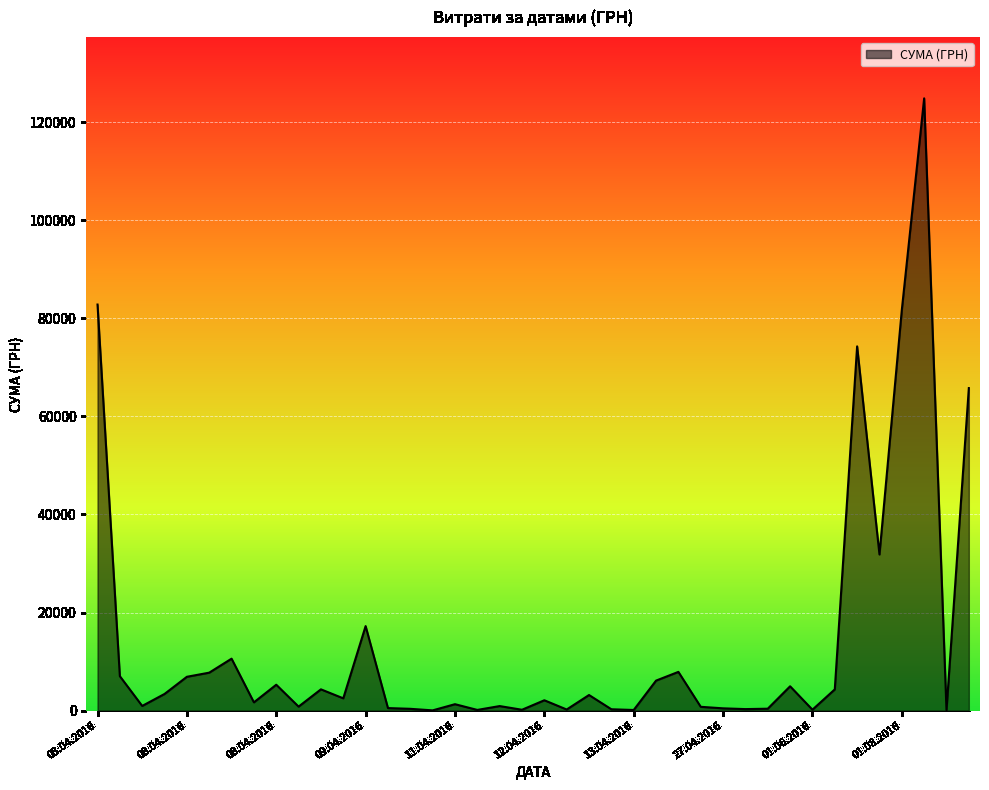

What is the maximum value shown in the chart?

124904.8